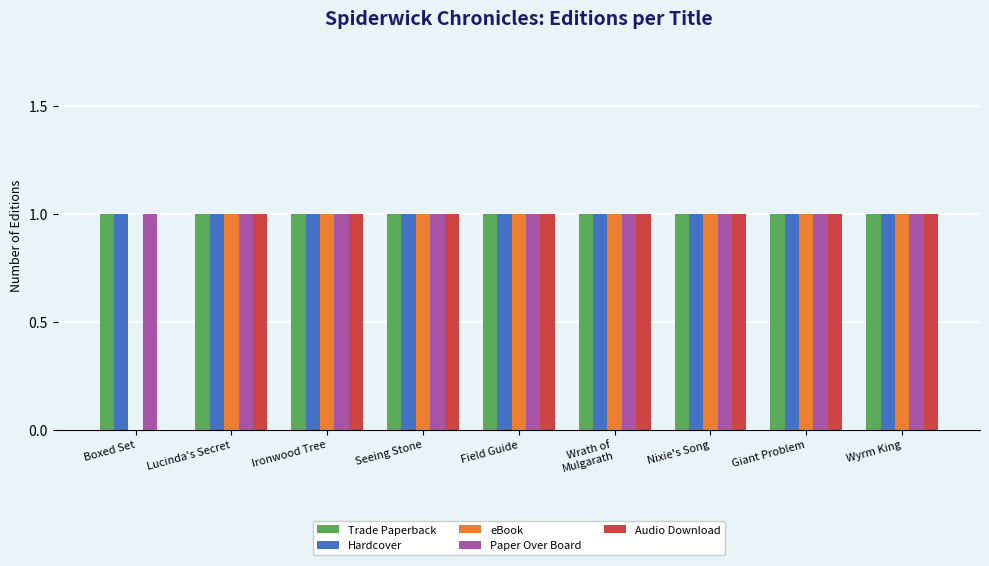

What is the total value across all series at Ironwood Tree?

5